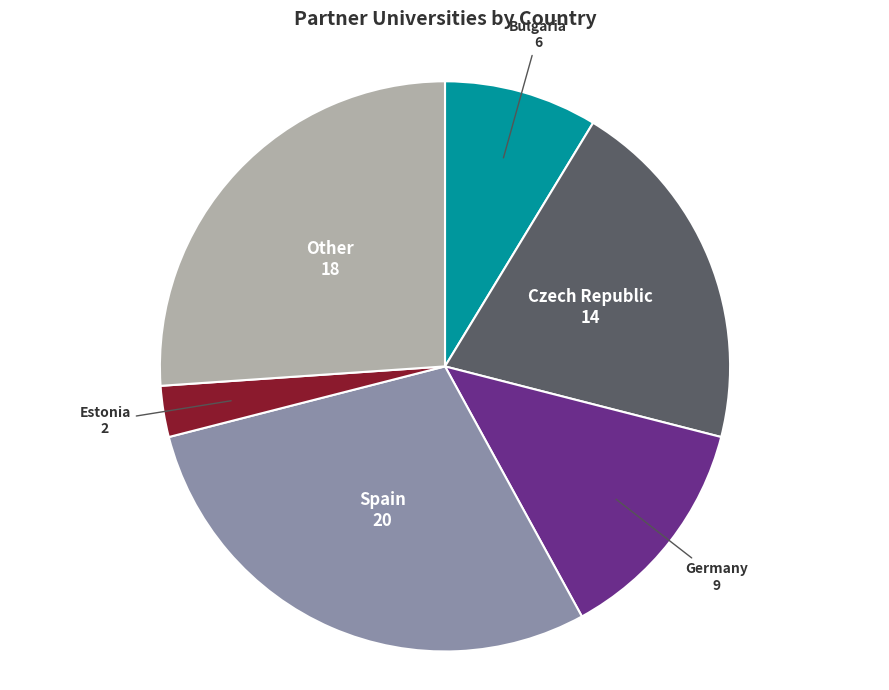

Between Germany and Other, which is larger?

Other